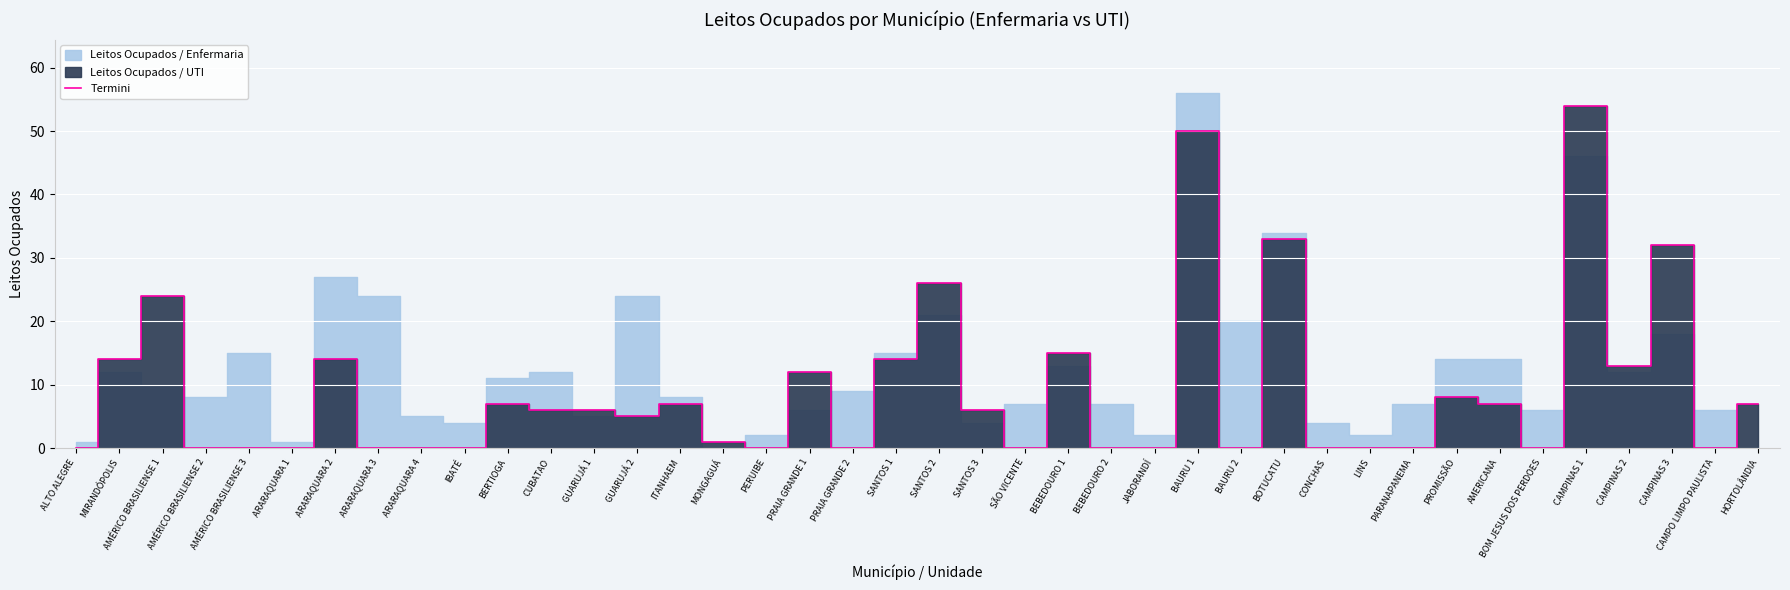

What is the highest value of the Termini series?

54